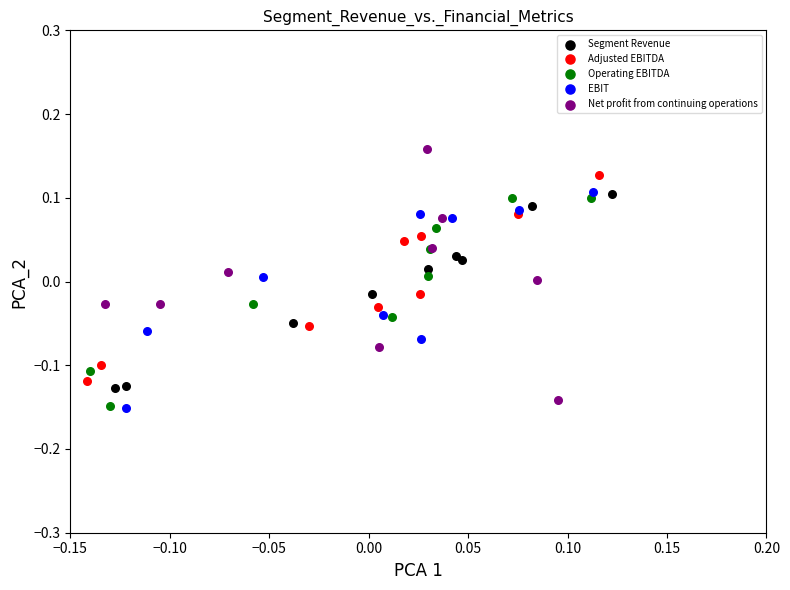

Which series has the largest Y range (max minus min)?

Net profit from continuing operations